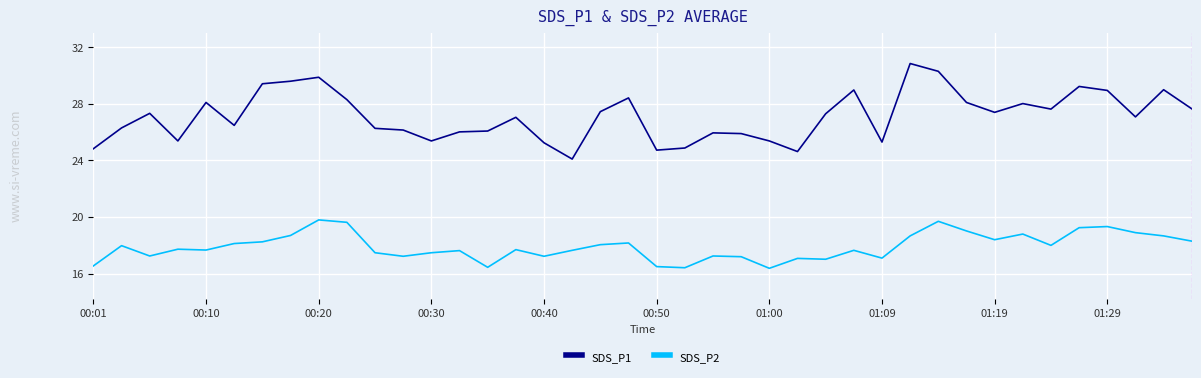

List the series in order of their peak value, lowest first.

SDS_P2, SDS_P1